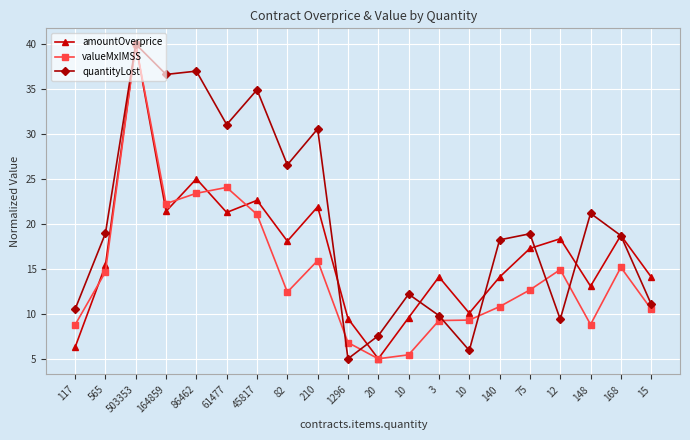

The amountOverprice series shows 16.7 at 10. True or false?

False